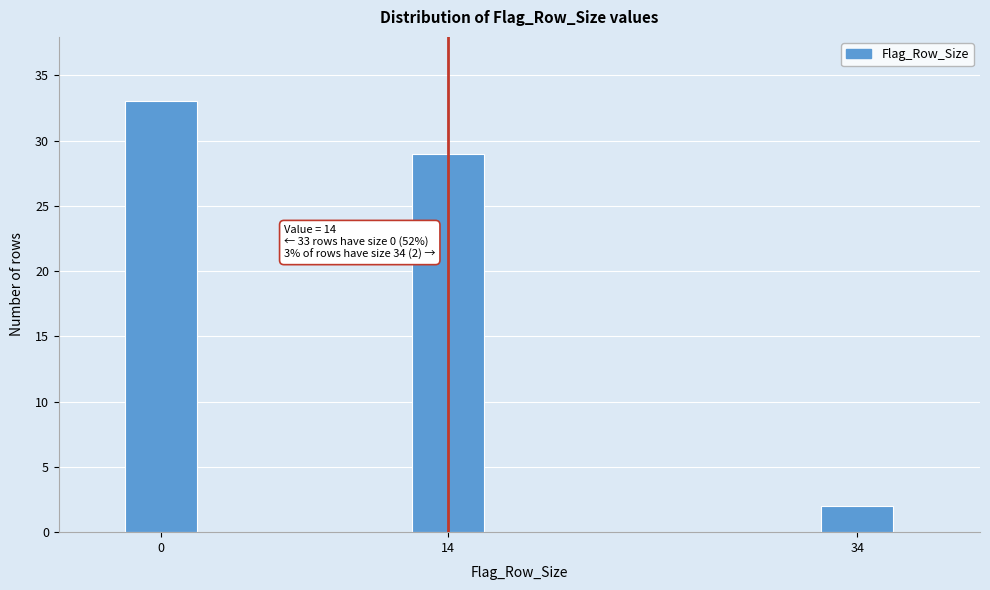

Reading right to left, what are all the values shown in this chart?

2	29	33